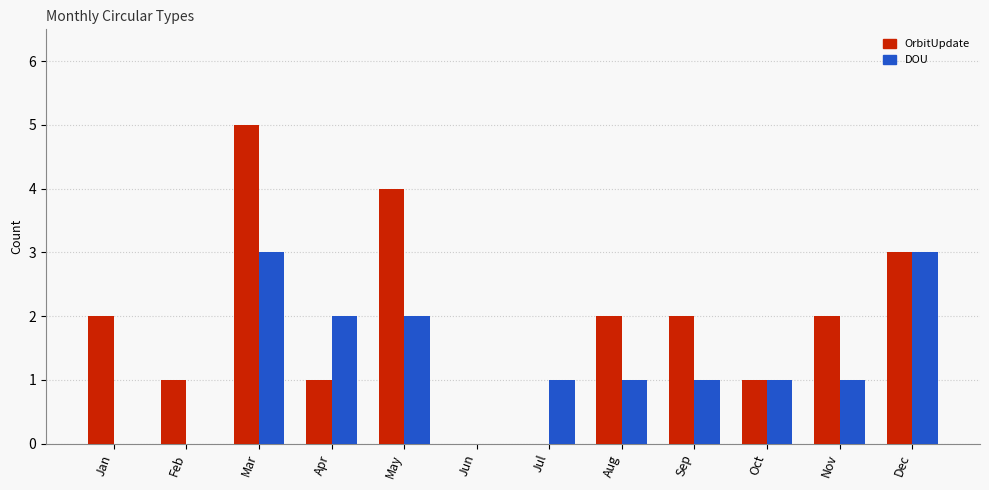

Is it true that OrbitUpdate equals 3 at Jan?

False